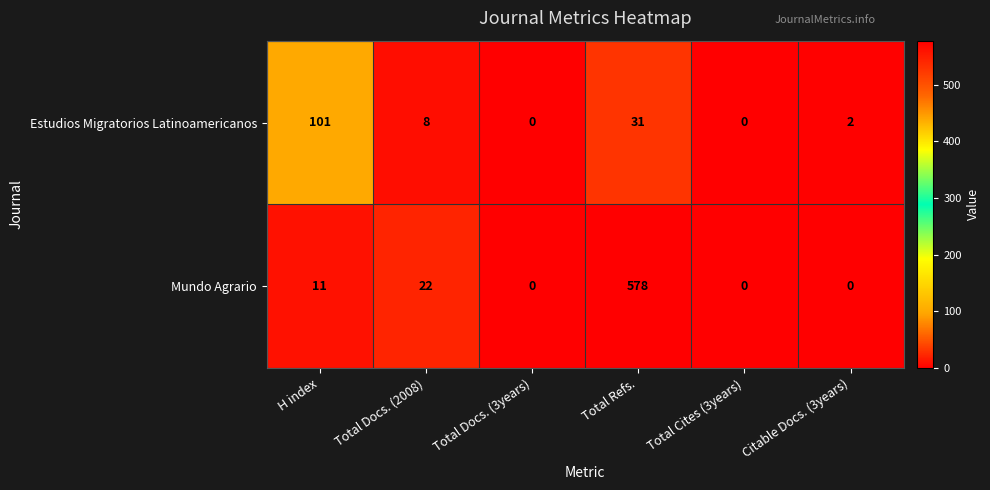

What is the greatest value displayed?

578